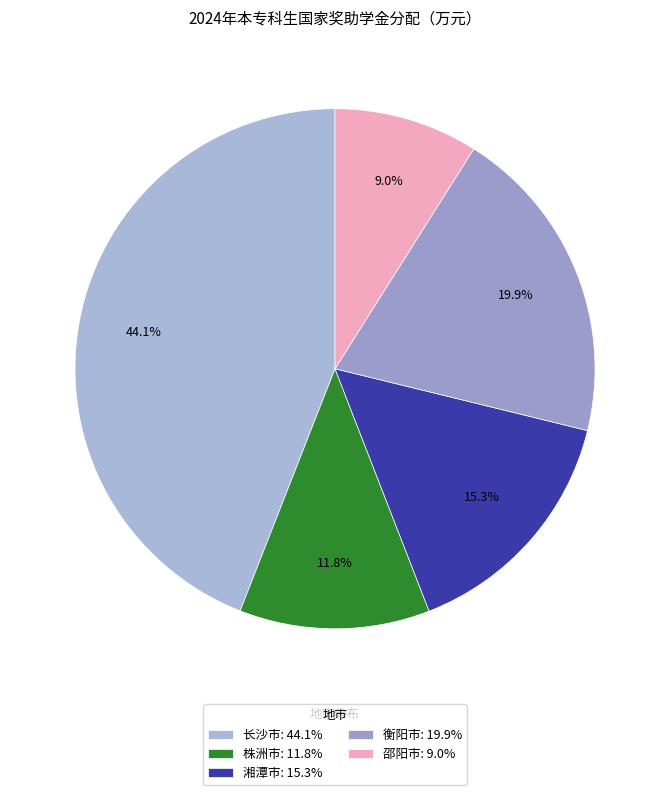

Which category has the biggest portion of the pie?

长沙市